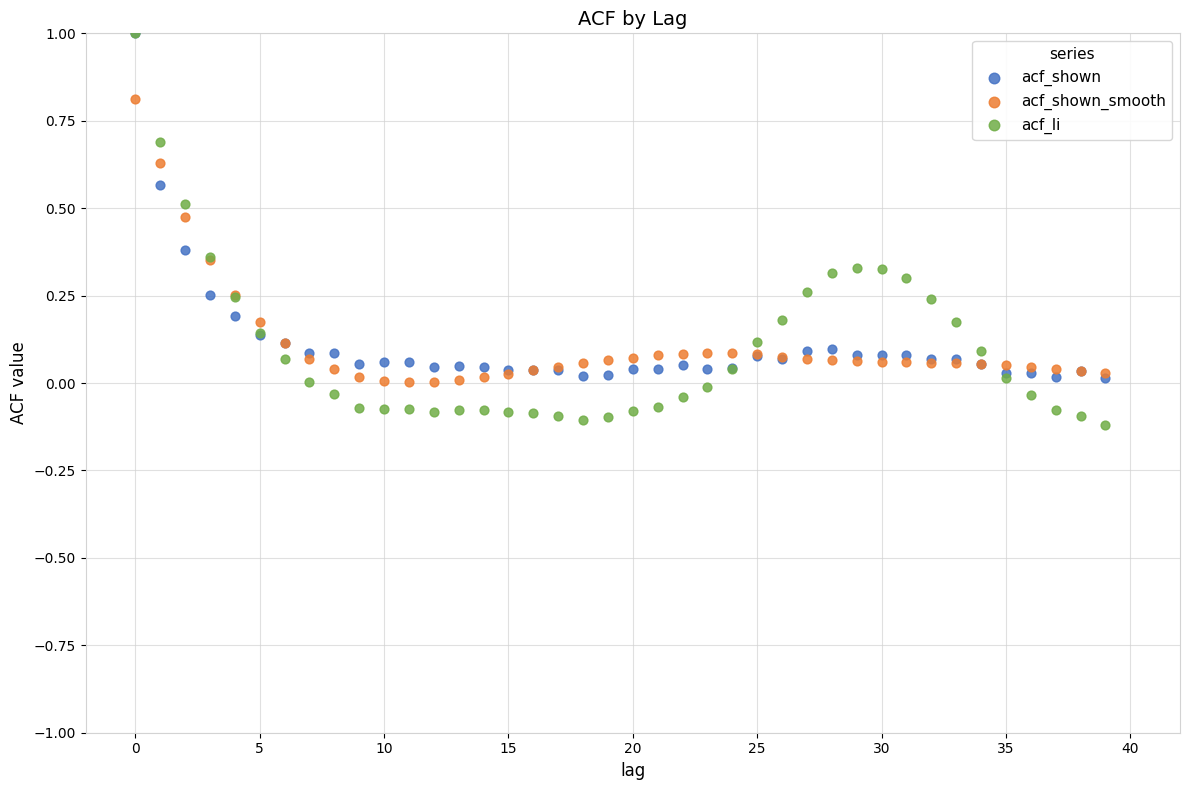

Which series contains the lowest Y value?

acf_li